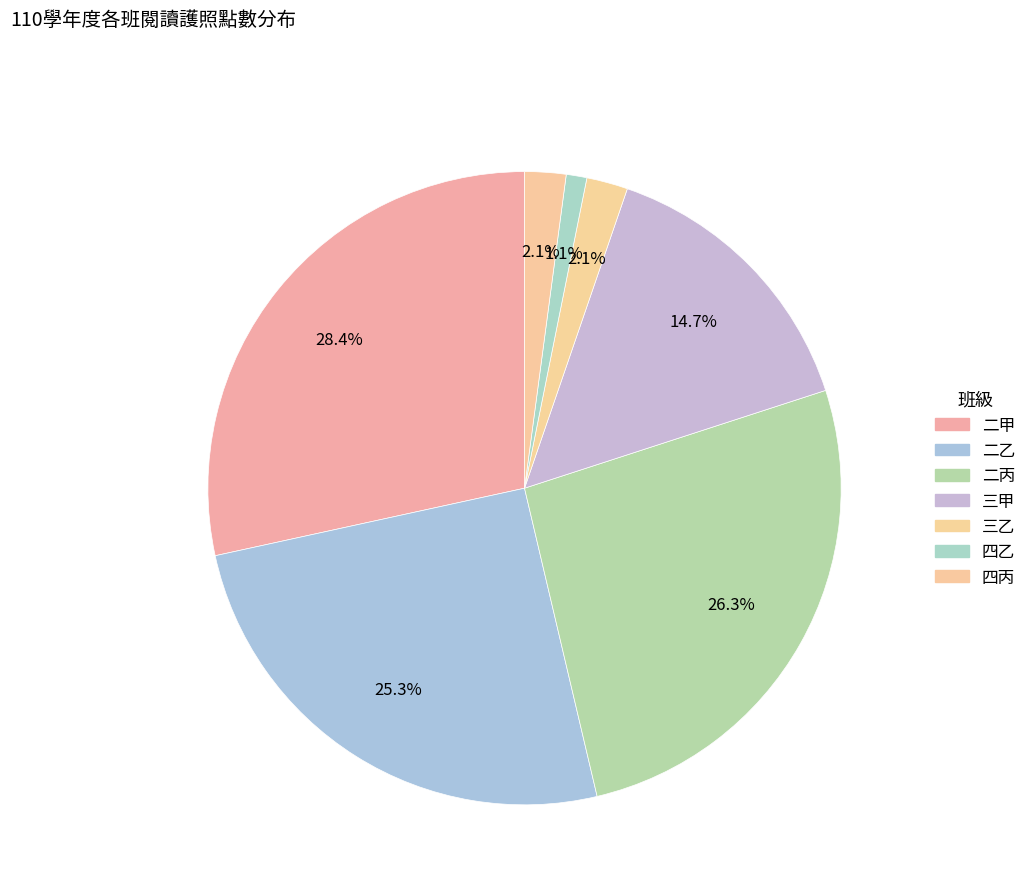

To the nearest percent, what is the difference between the largest and smallest slice percentages?

27%